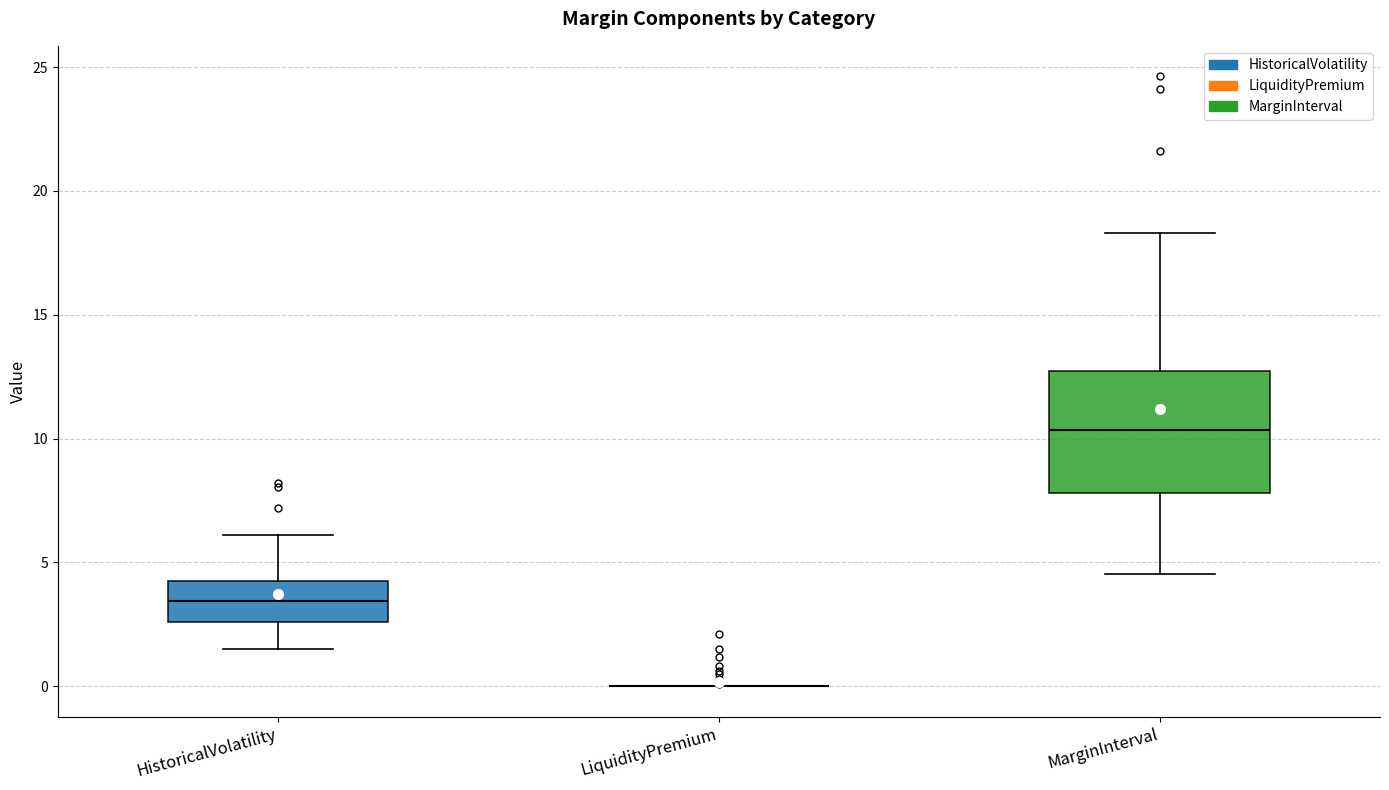

Reading left to right, read every box against the y-axis: the position of its median line, the range the box covers, and the ends of its whiskers. The values are not printed on the chart, so give them approximately, as read against the axis.

HistoricalVolatility: median 3.5, box 2.5 to 4.5, whiskers 1.5 to 6.0
LiquidityPremium: box collapsed to a line at 0.0, whiskers 0.0 to 0.0
MarginInterval: median 10.5, box 8.0 to 13.0, whiskers 4.5 to 18.5